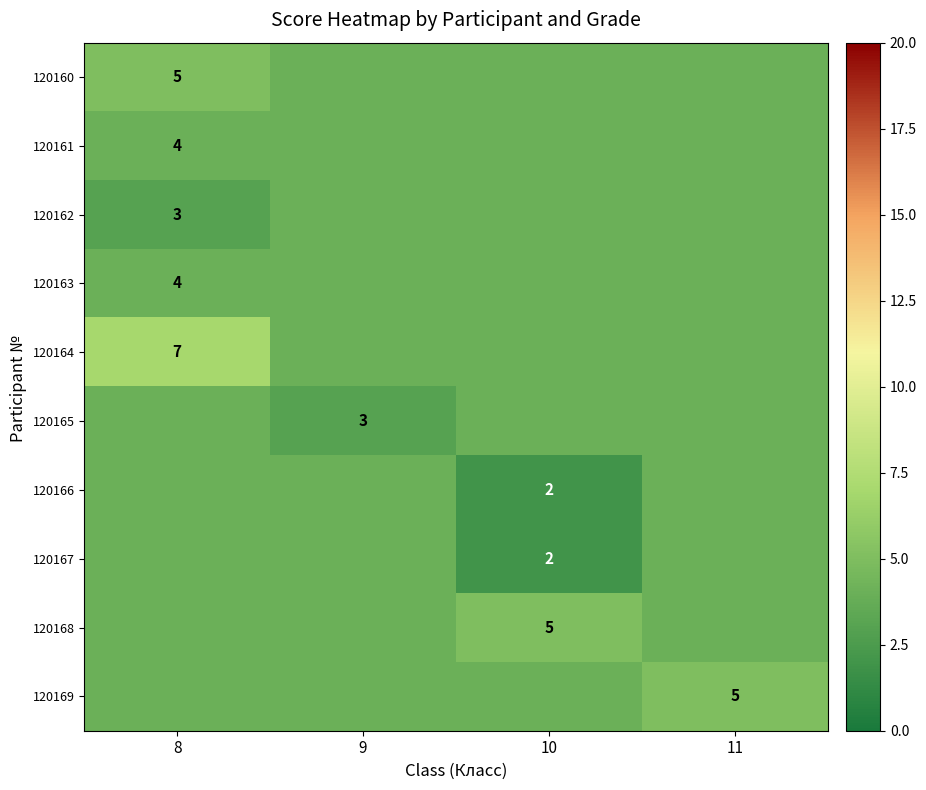

At which category does the chart reach its minimum across all series?

10